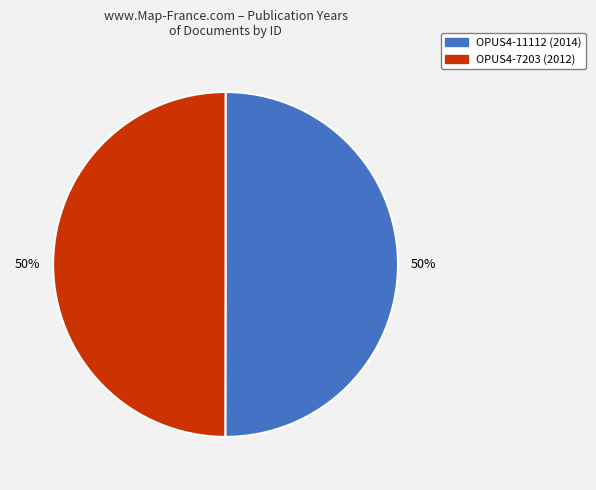

Do OPUS4-7203 and OPUS4-11112 together represent more than half of the pie?

Yes